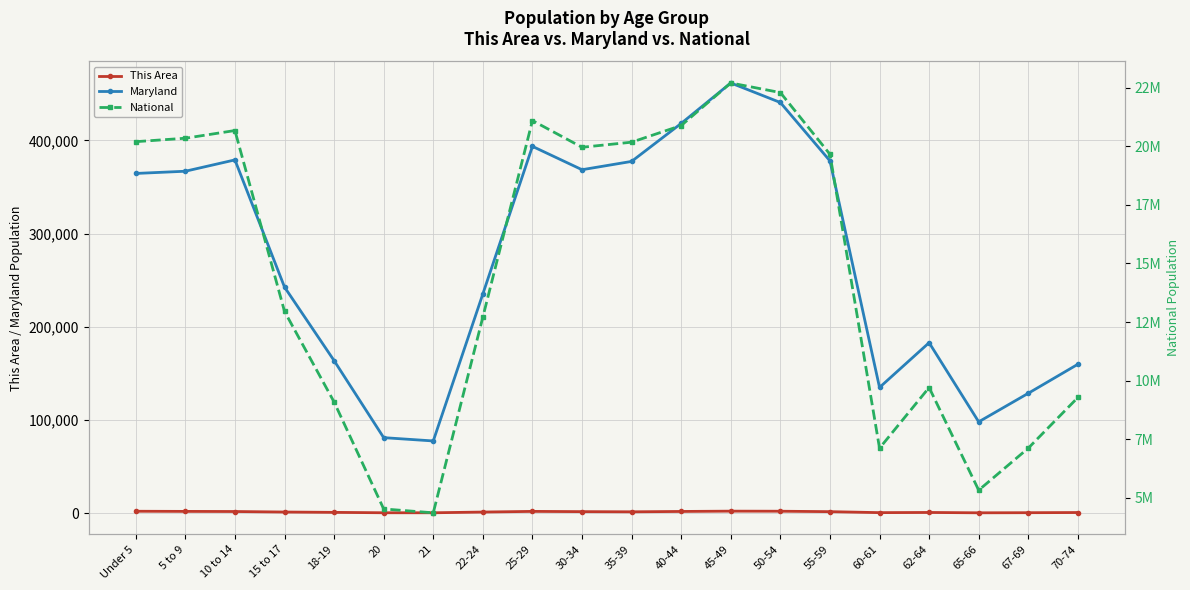

True or false: Maryland and National intersect in this chart.

False